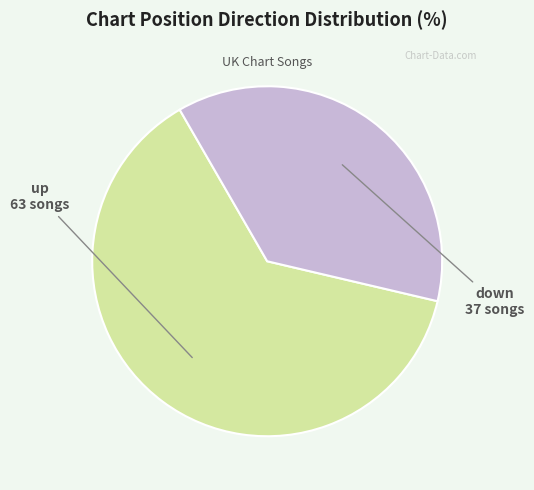

Is the sum of up and down greater than half?

Yes